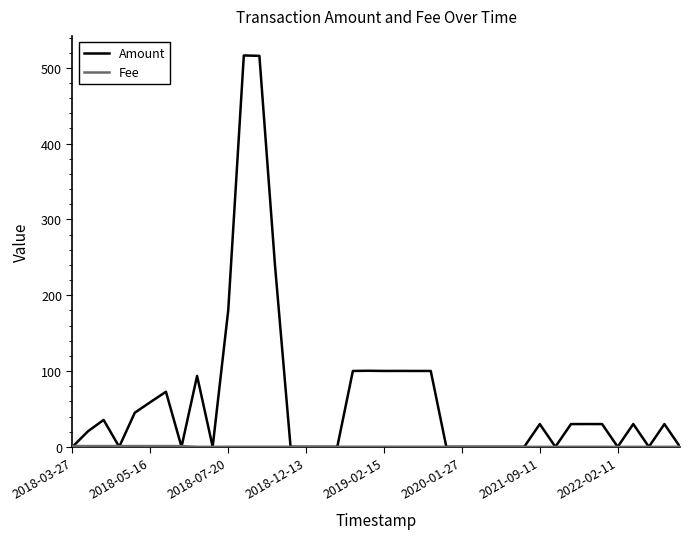

What is the difference between the maximum and minimum values in the Amount series?

516.3